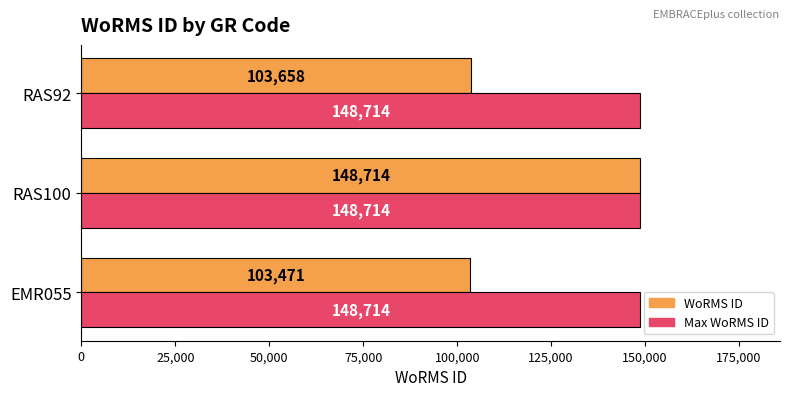

What is the total value across all series at EMR055?

252185